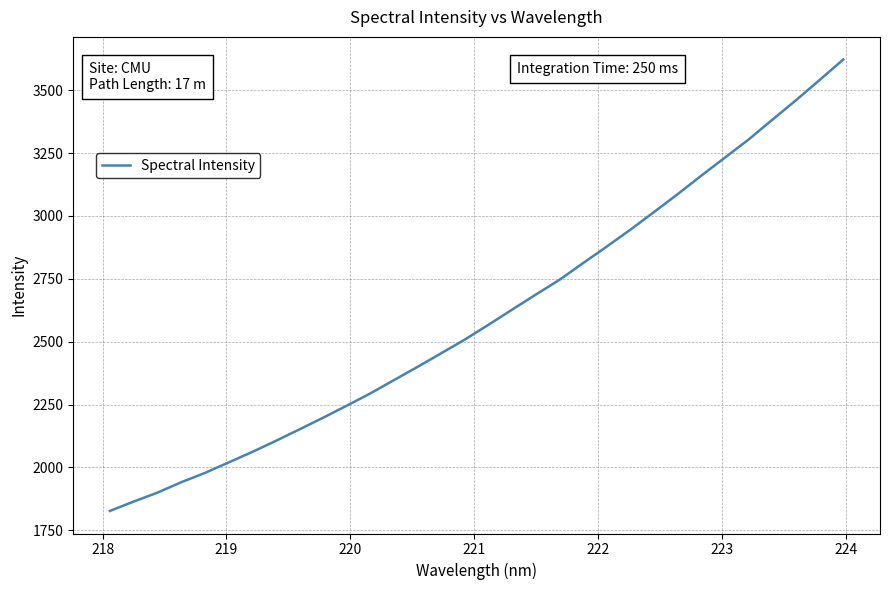

What is the difference between the maximum and minimum values?

1794.9